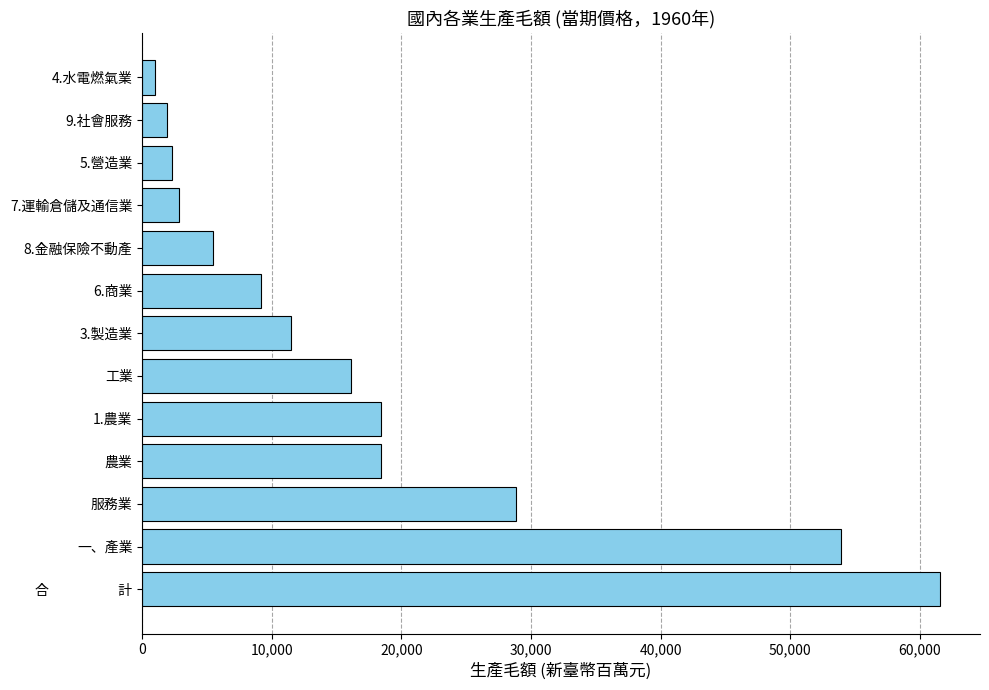

What is the change in value from 工業 to 6.商業?

-6957